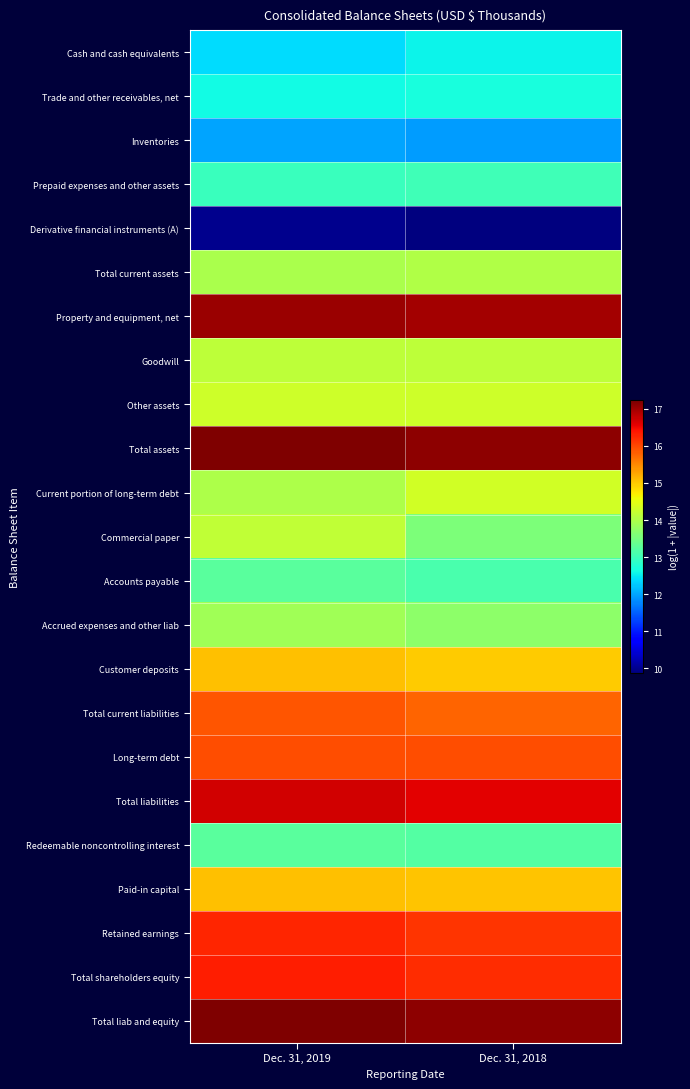

Count the number of data series in this chart.

23